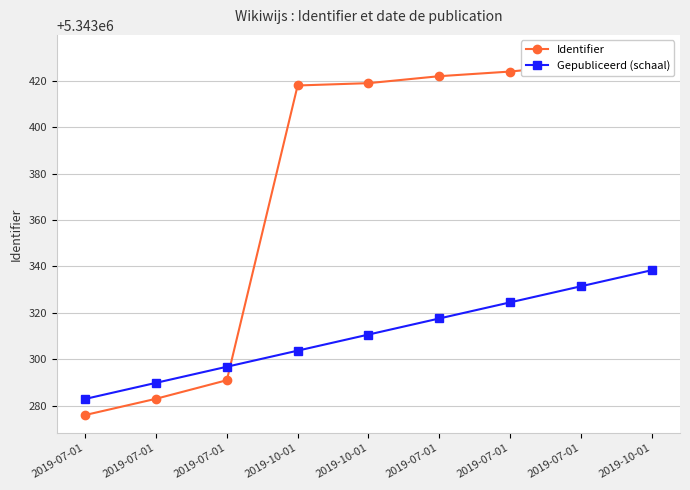

Reading left to right, transcribe all the data shown in this chart.

Identifier: 2019-07-01=5343276.0	2019-07-01=5343283.0	2019-07-01=5343291.0	2019-10-01=5343418.0	2019-10-01=5343419.0	2019-07-01=5343422.0	2019-07-01=5343424.0	2019-07-01=5343427.0	2019-10-01=5343432.0
Gepubliceerd (schaal): 2019-07-01=5343282.9	2019-07-01=5343289.9	2019-07-01=5343296.8	2019-10-01=5343303.7	2019-10-01=5343310.7	2019-07-01=5343317.6	2019-07-01=5343324.5	2019-07-01=5343331.5	2019-10-01=5343338.4